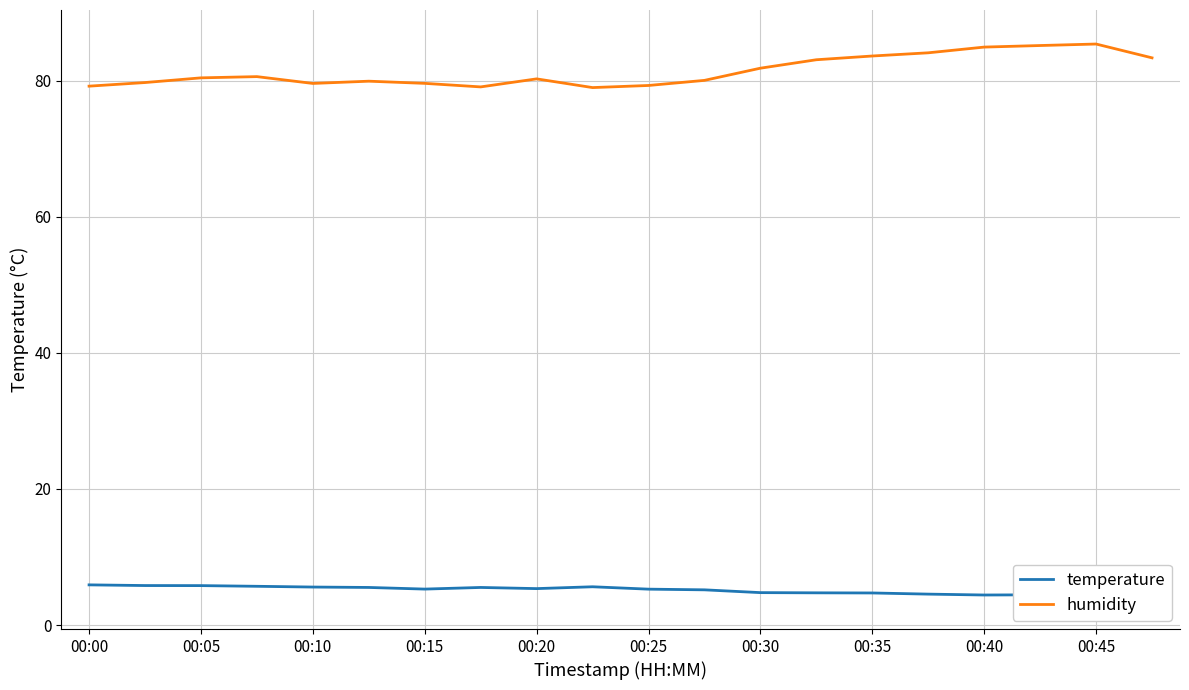

What is the maximum value for temperature?

5.9